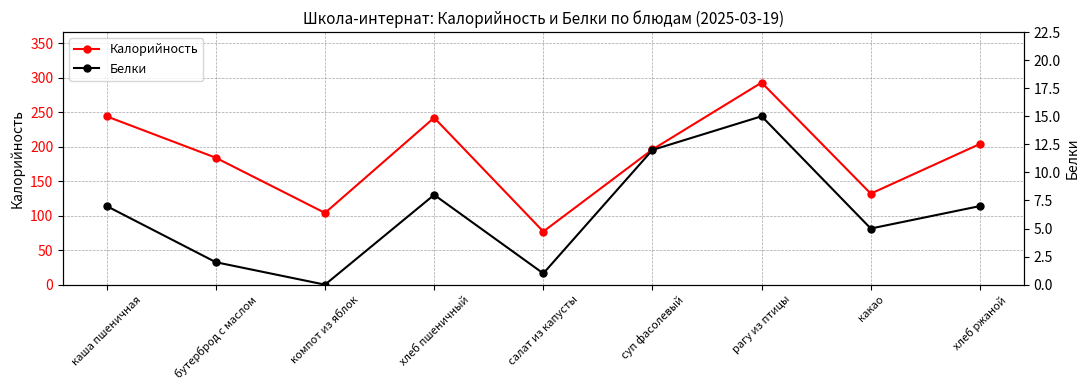

True or false: Белки and Калорийность intersect in this chart.

False